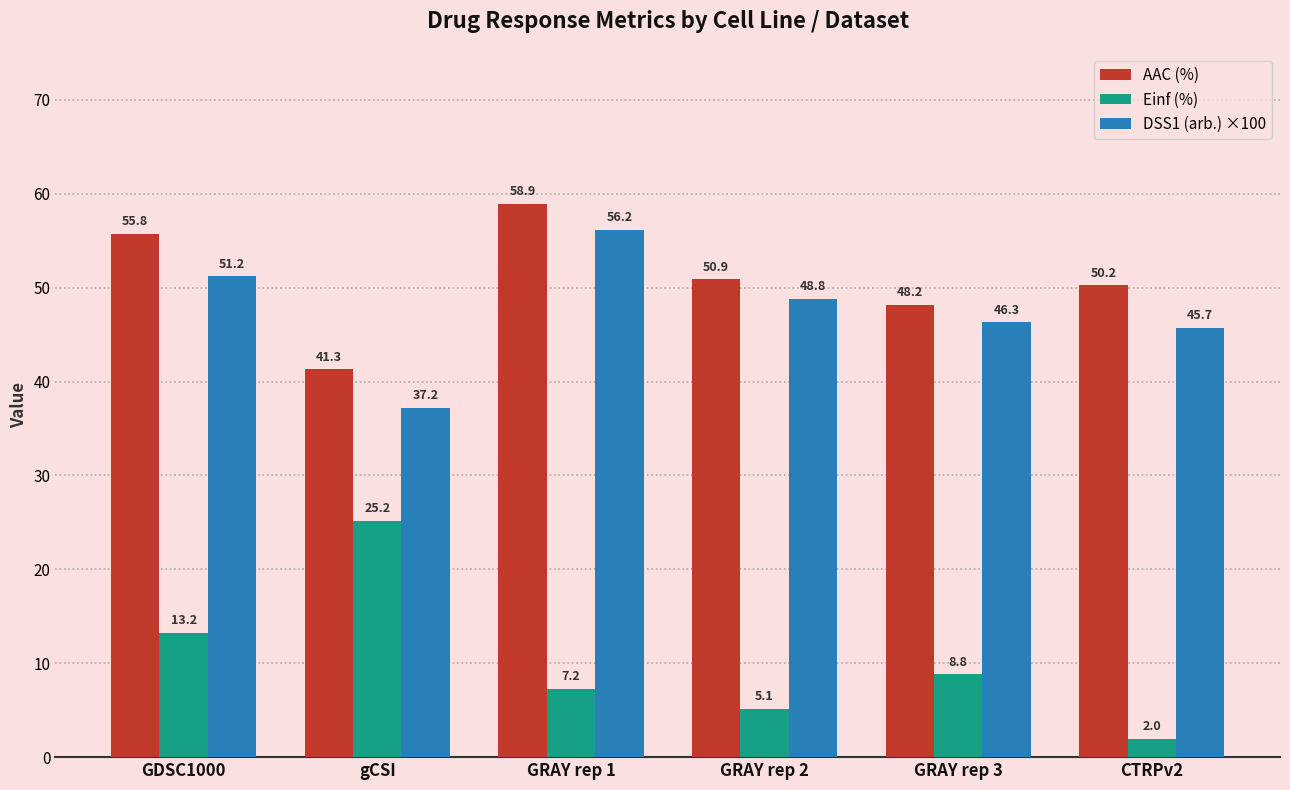

What is the difference between the highest and lowest values at CTRPv2?

48.3